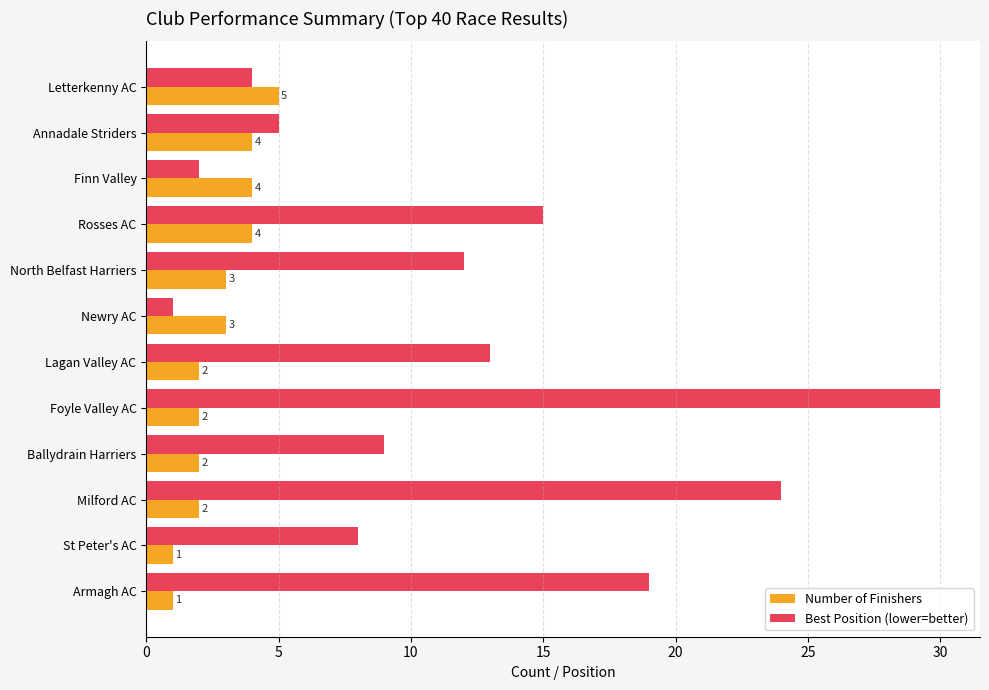

Which series has the widest spread of values?

Best Position (lower=better)